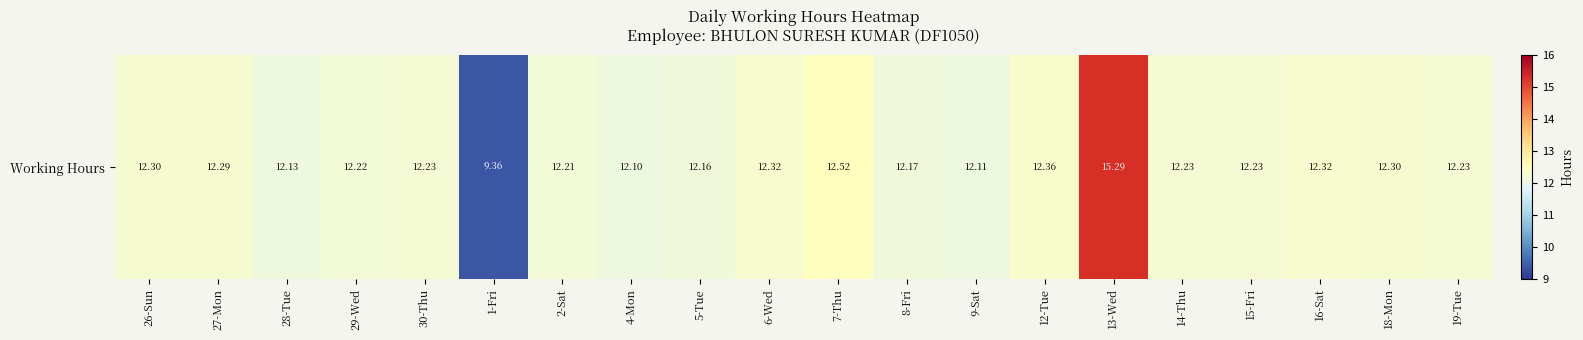

Count the number of data series in this chart.

1